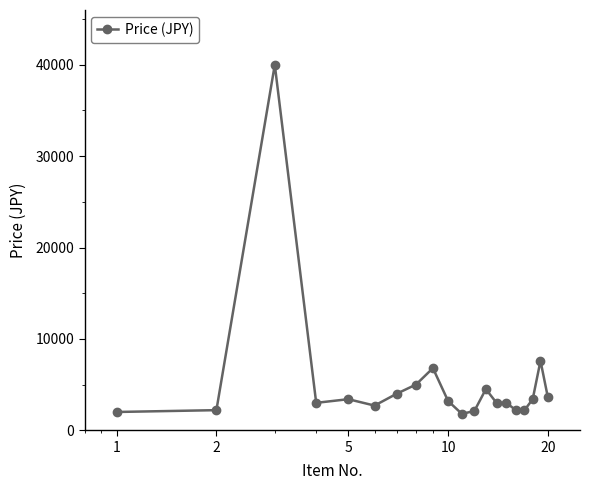

True or false: there are more than 2 points higher than both neighbors.

True